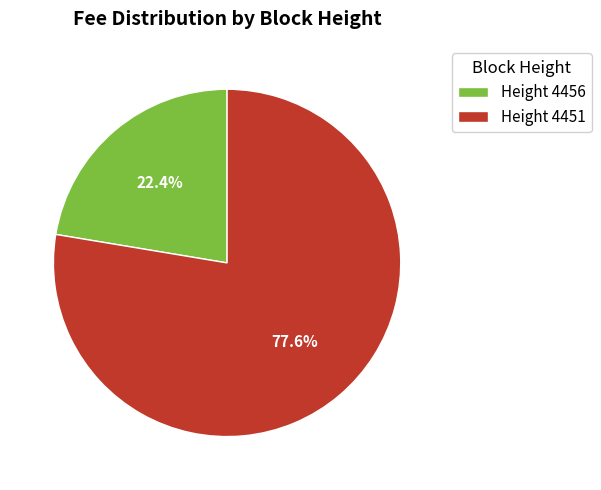

Which has a higher value, Height 4451 or Height 4456?

Height 4451